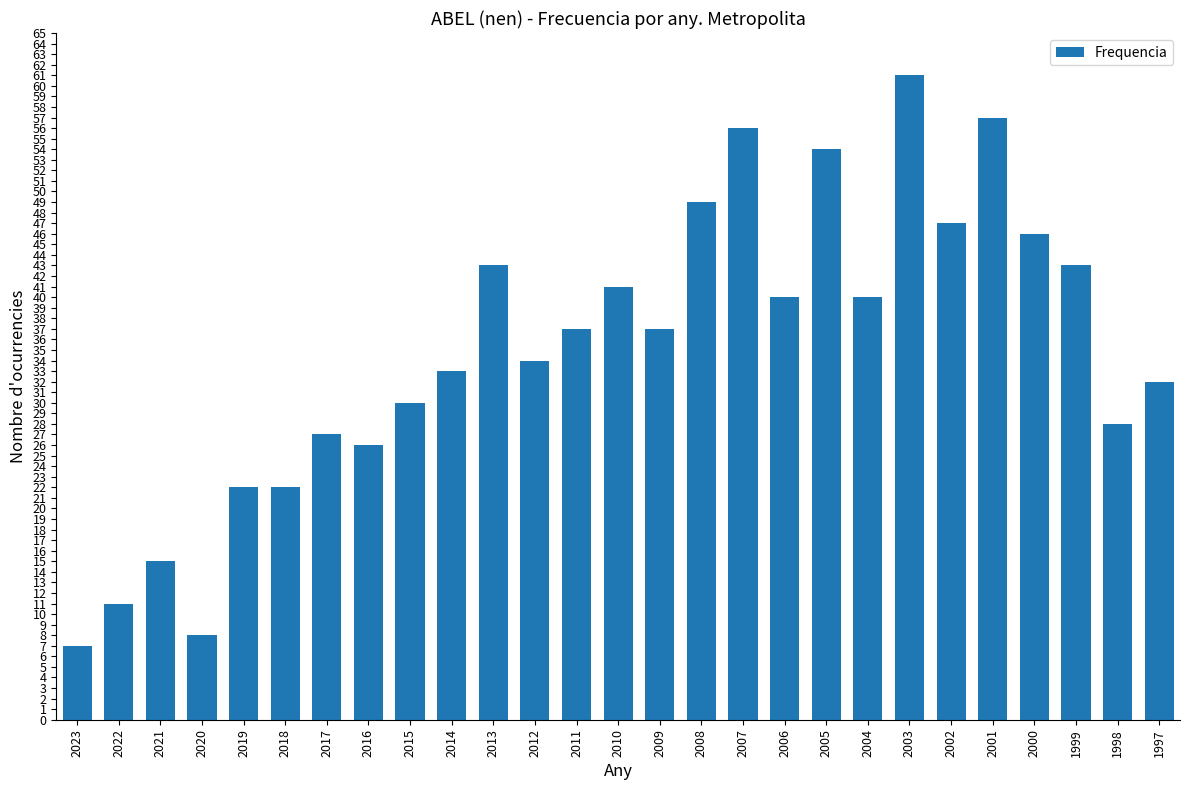

What is the greatest value displayed?

61